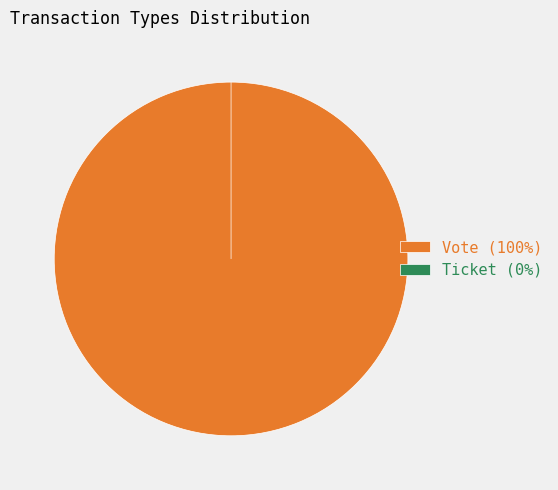

What is the total percentage of Vote and Ticket?

100.0%